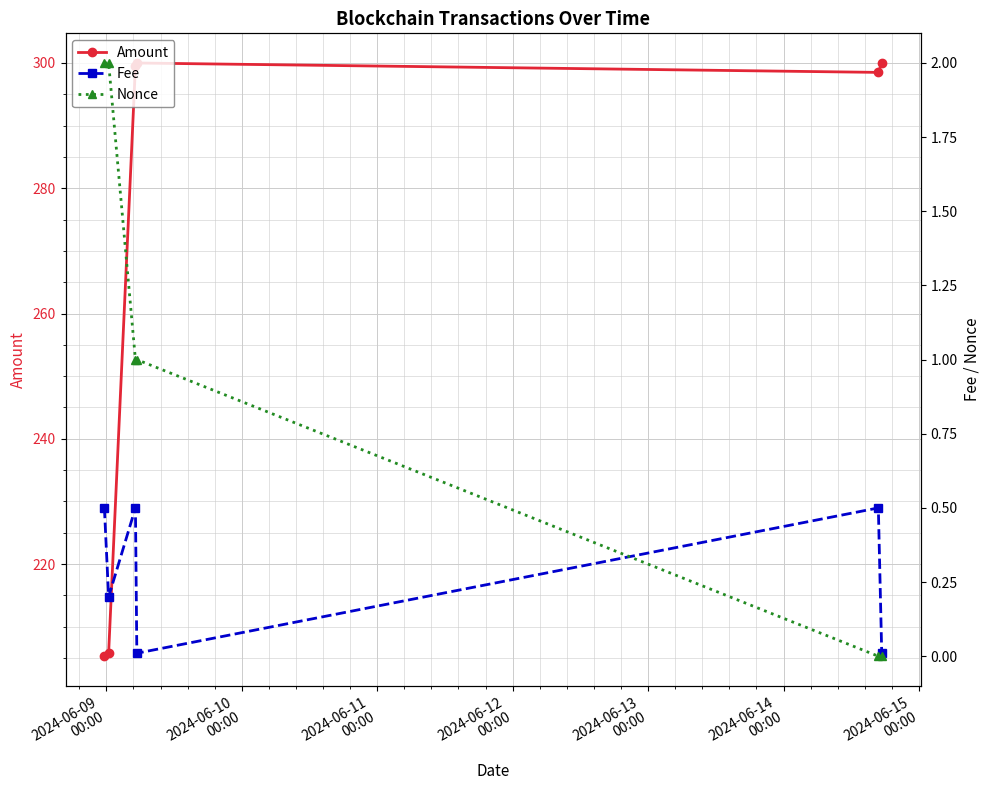

True or false: Amount has more than 2 interior local peaks.

False